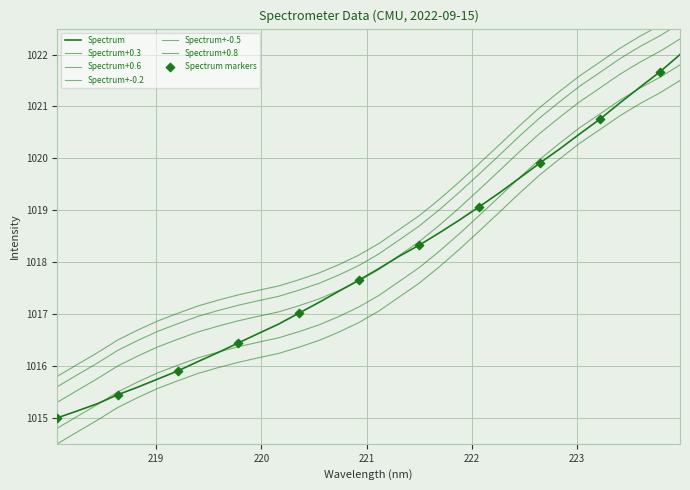

Which has a higher value, 223.5987 or 219.2067?

223.5987